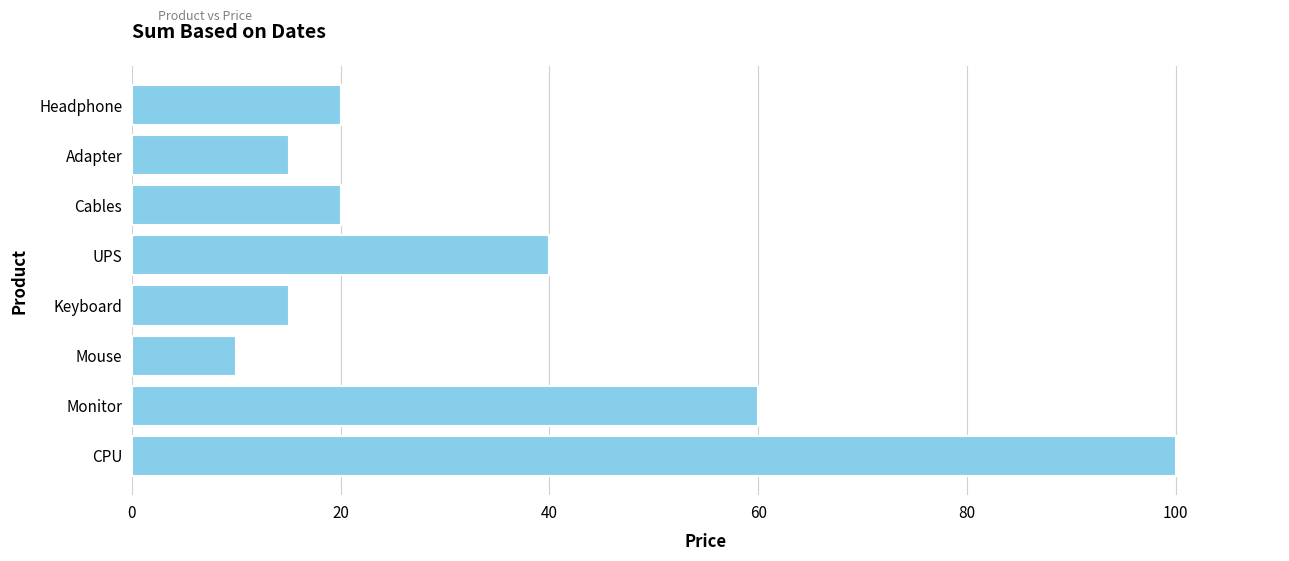

The chart shows a value of 15 at Adapter. True or false?

True